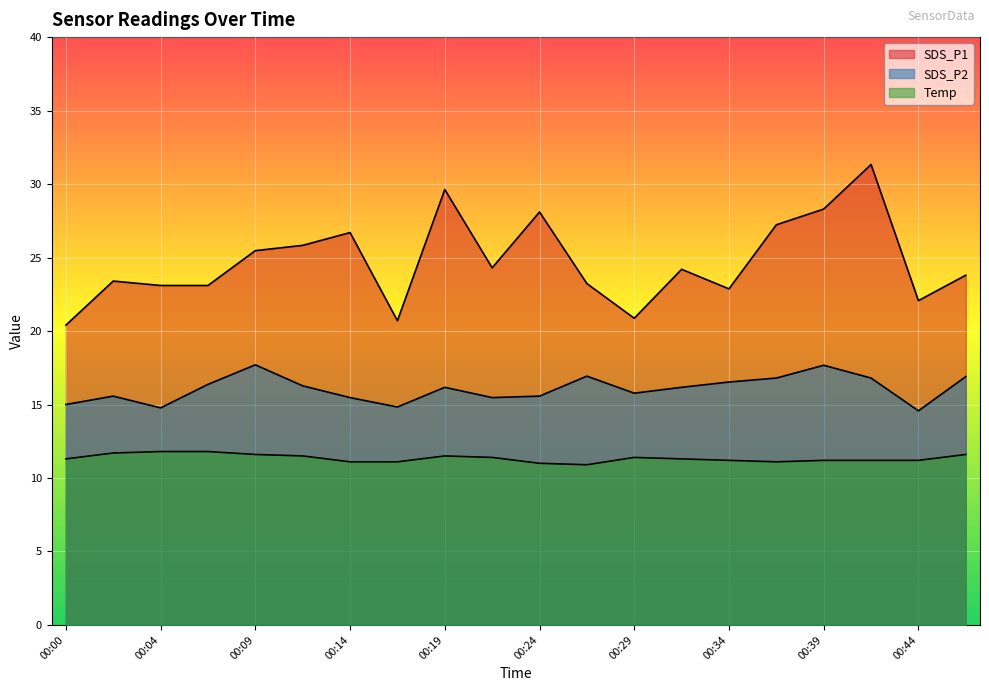

At how many categories does at least one series exceed 17?

20